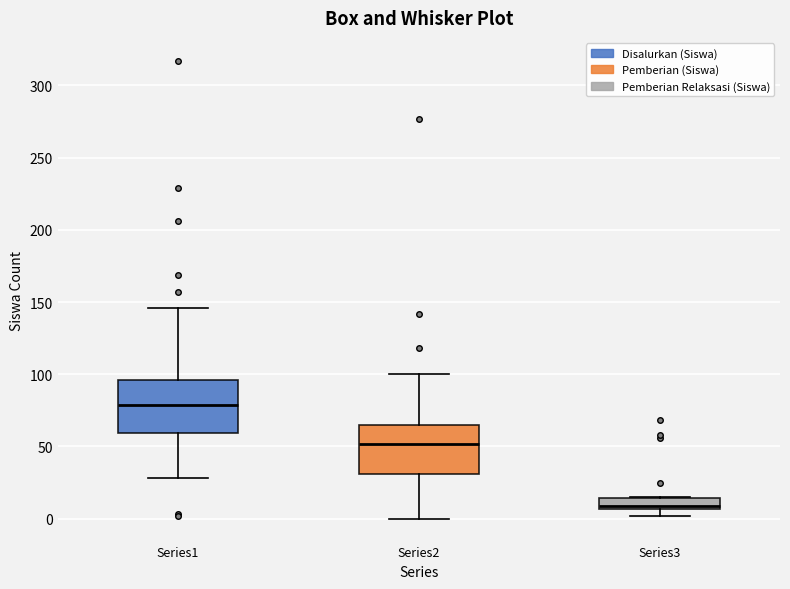

Which box has the highest median line?

Series1